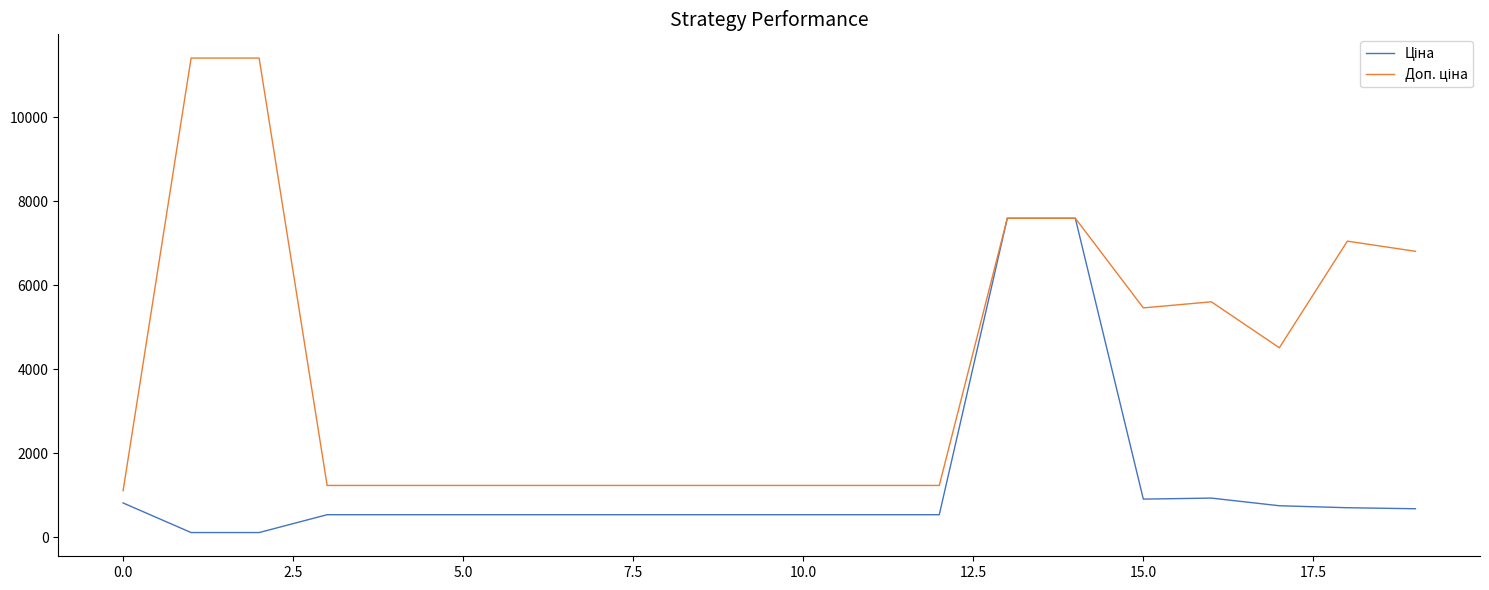

What is the maximum value shown in the chart?

11410.0